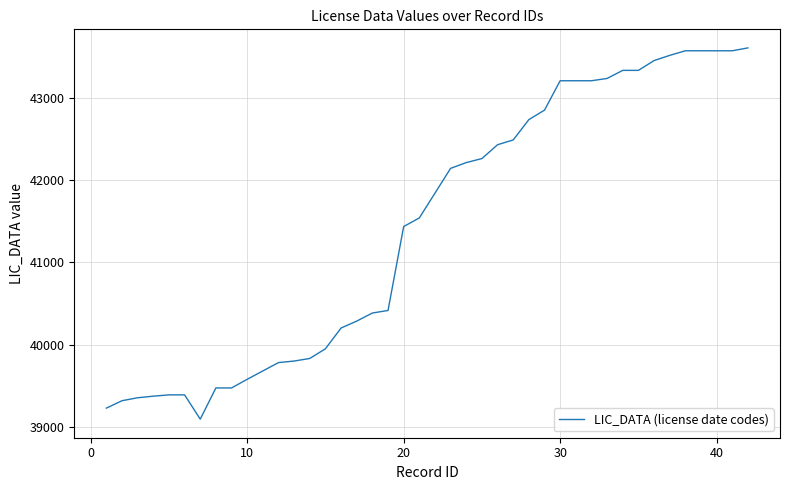

What is the minimum value shown in the chart?

39094